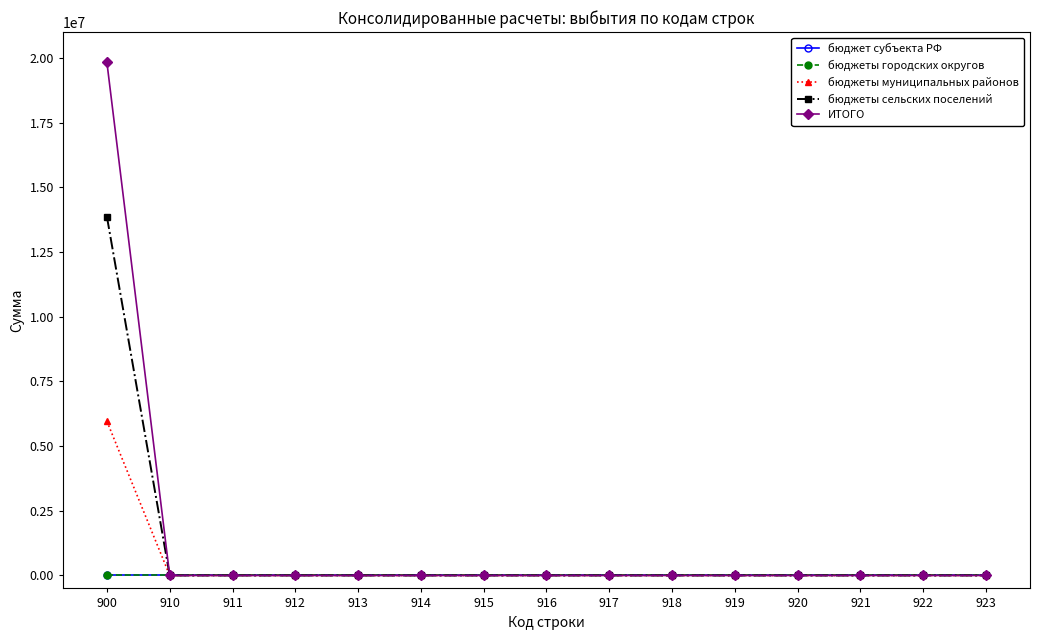

Which series has the largest total across all categories?

ИТОГО